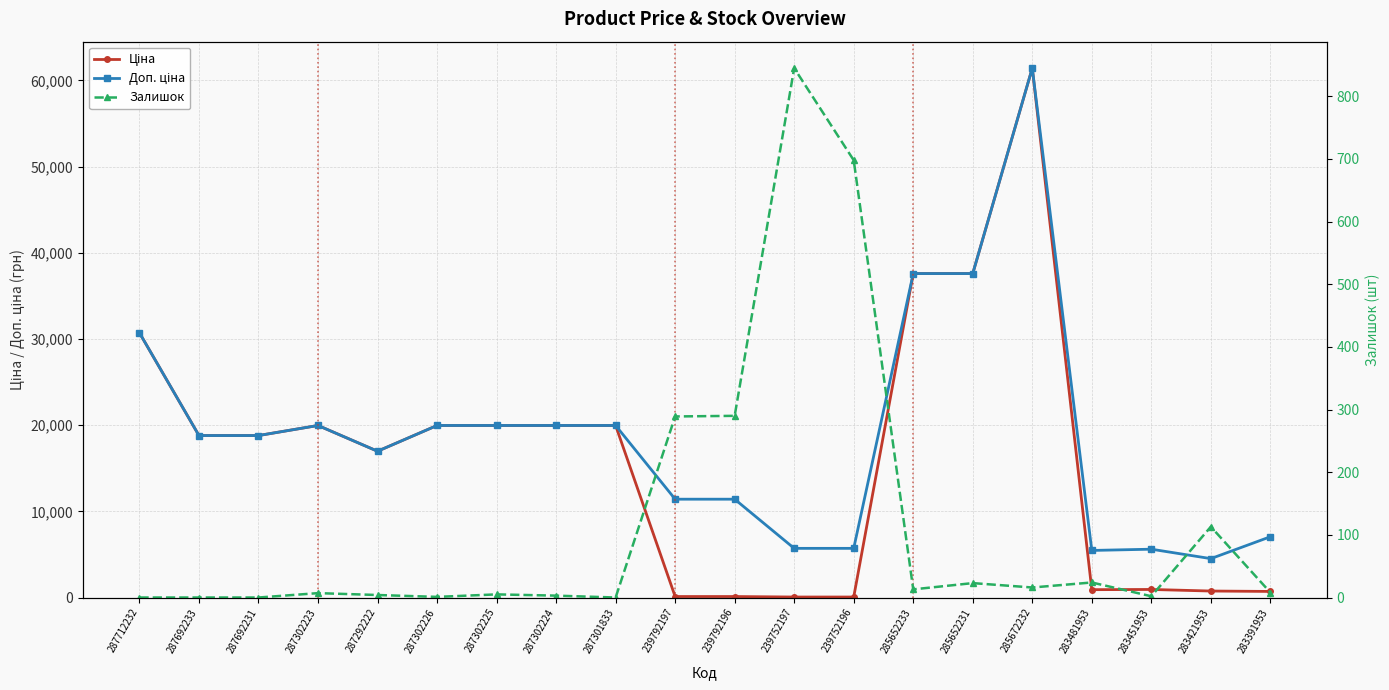

What is the value of the Доп. ціна point at the 3rd from the left?

18796.8